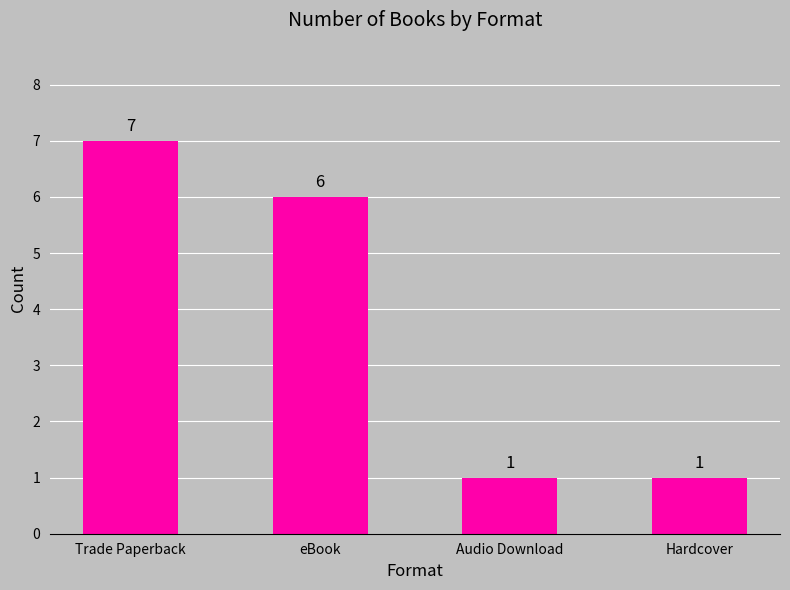

What is the change in value from Trade Paperback to Hardcover?

-6